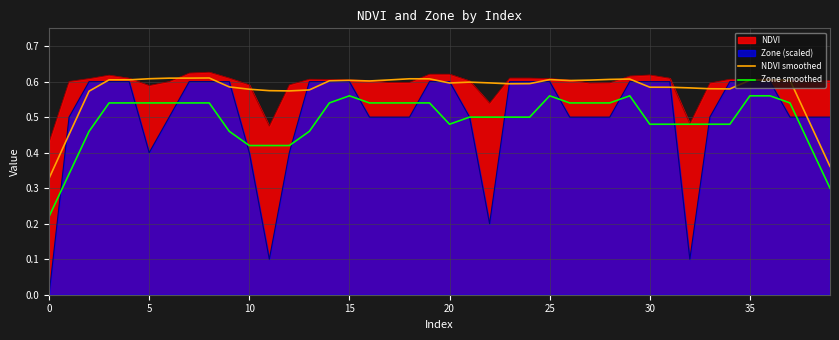

Count the NDVI smoothed values in the range 0 to 1.

40